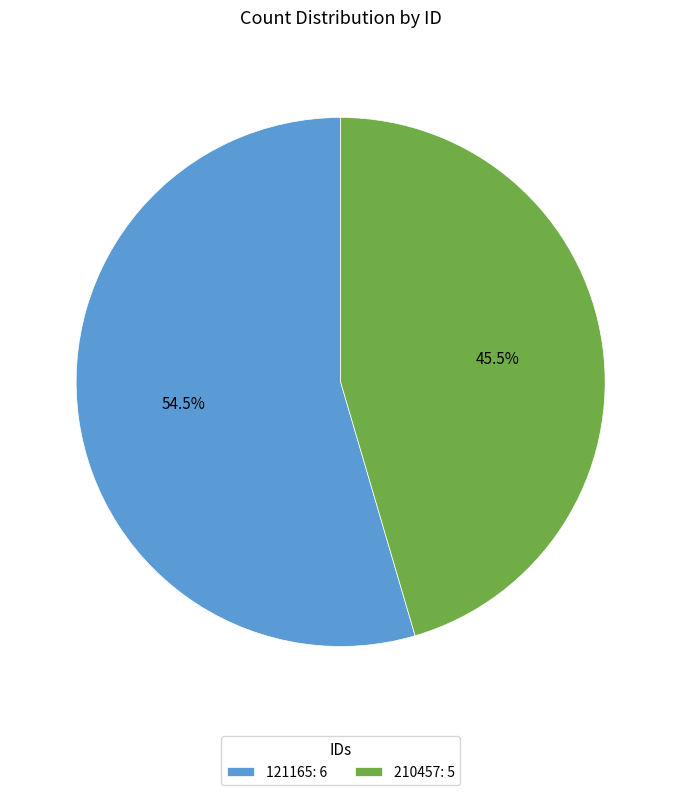

Do 121165 and 210457 together represent more than half of the pie?

Yes